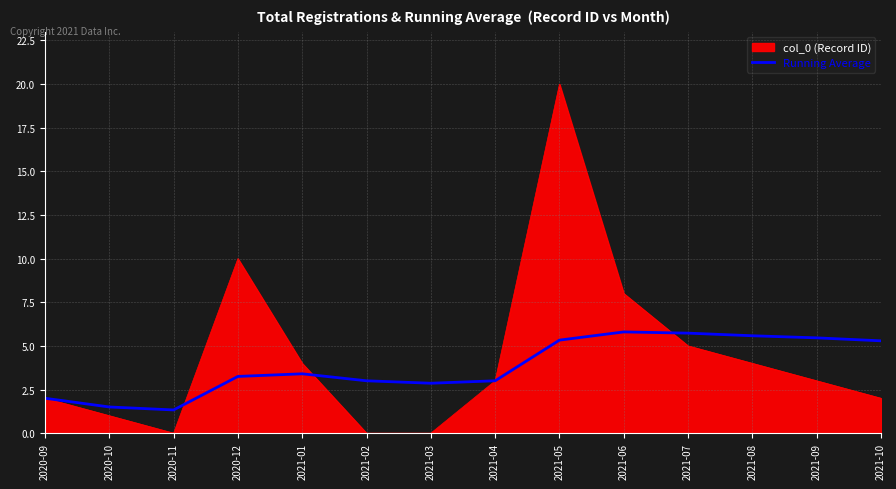

Rank the series by their maximum value, from lowest to highest.

Running Average, col_0 (Record ID)